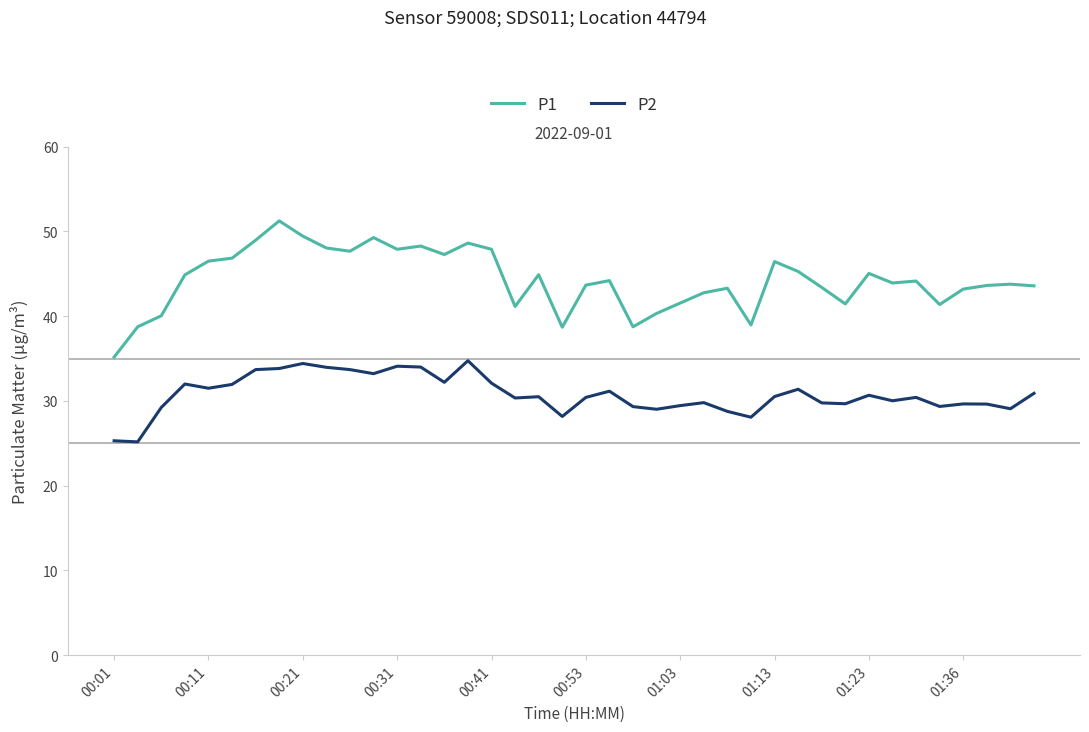

What is the lowest value of the P1 series?

35.2